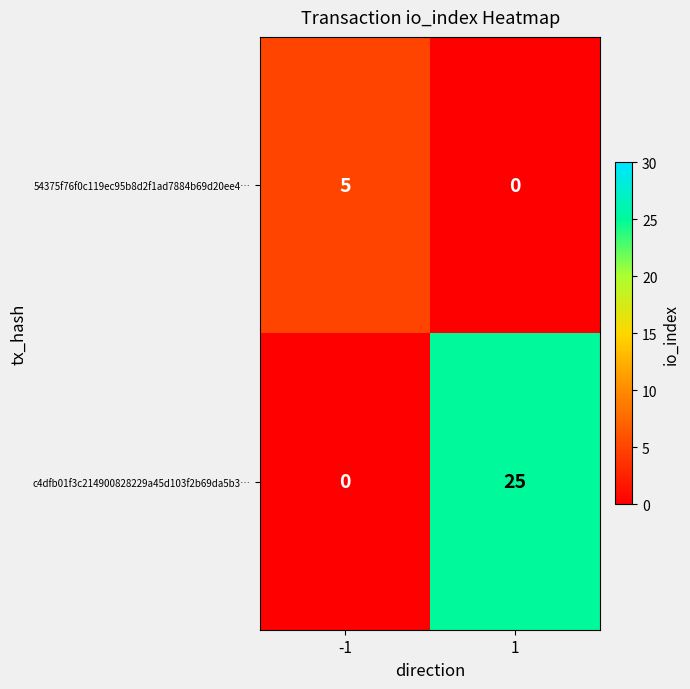

Reading left to right, extract all data points from this chart.

54375f76f0c119ec95b8d2f1ad7884b69d20ee4…: 5	0
c4dfb01f3c214900828229a45d103f2b69da5b3…: 0	25